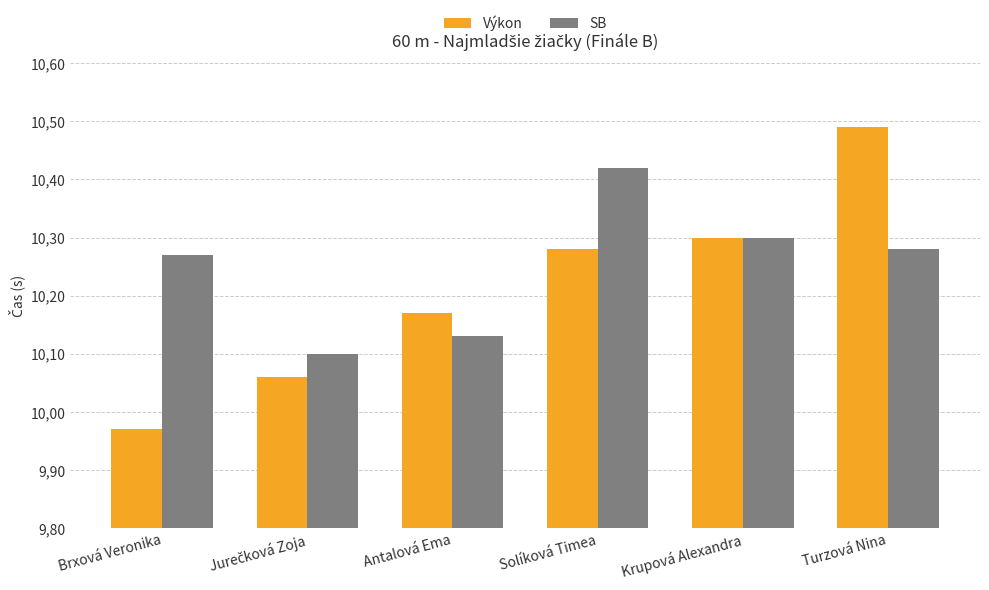

Which series has the largest total across all categories?

SB